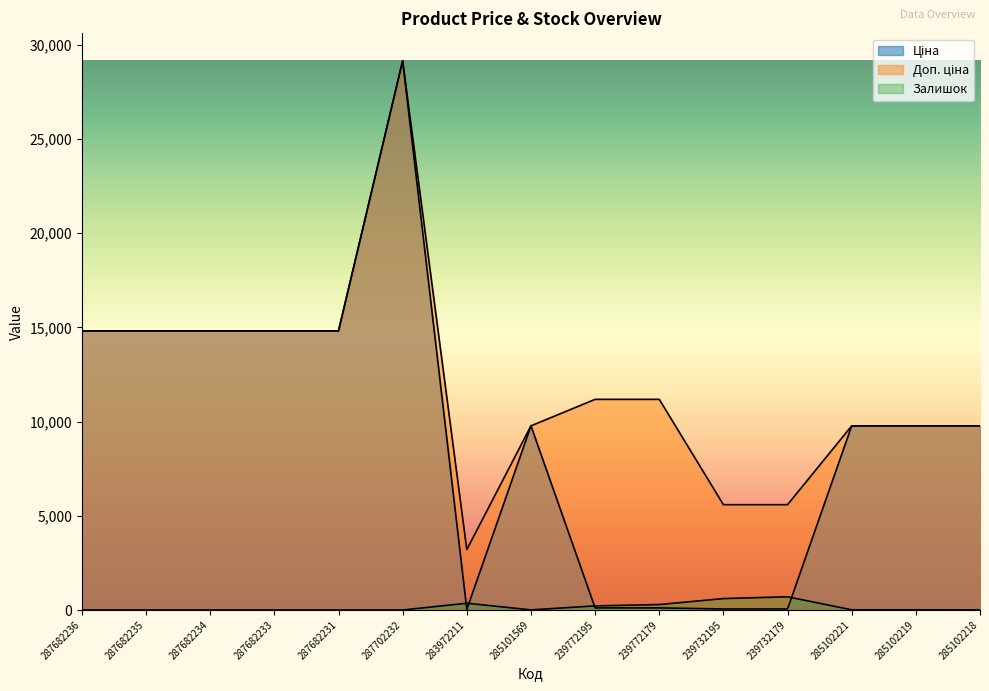

What is the label of the 7th point from the right?

239772195